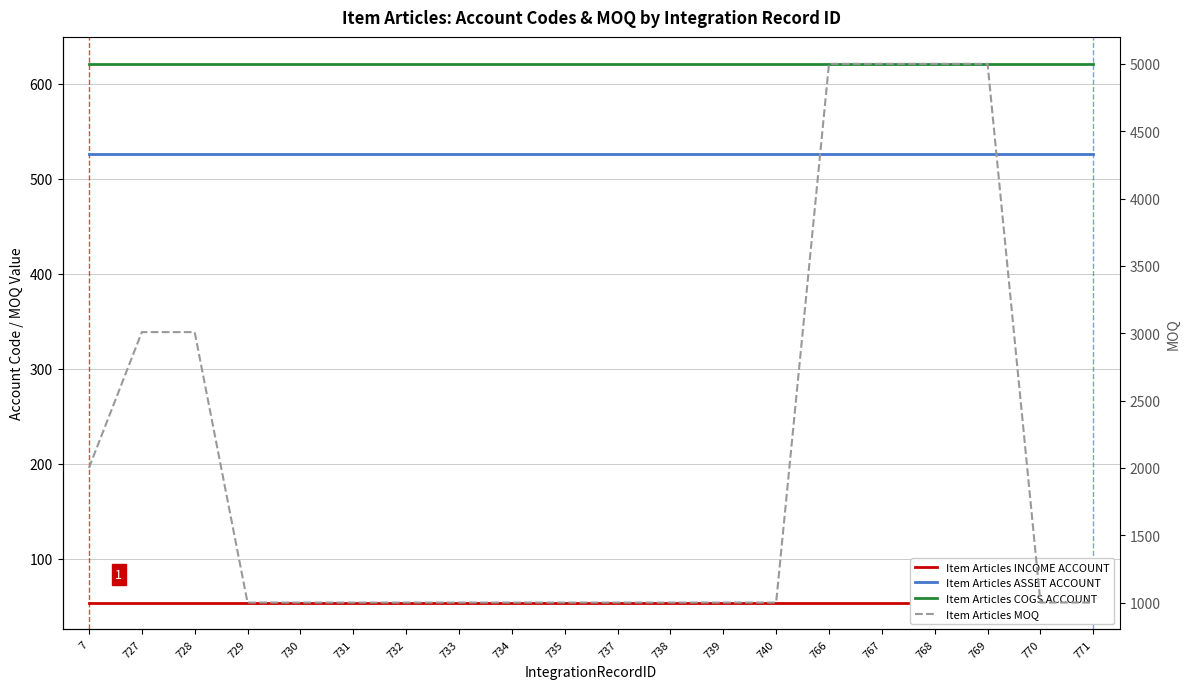

Does the chart display data point markers on the line(s)?

No